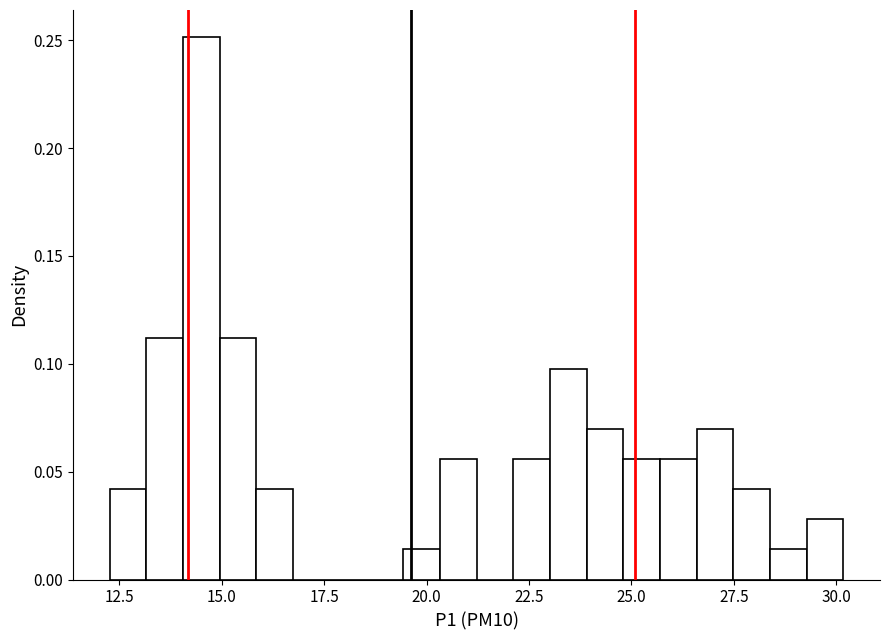

Read against the x-axis, roughly where is the centre of the tallest bar?

14.5